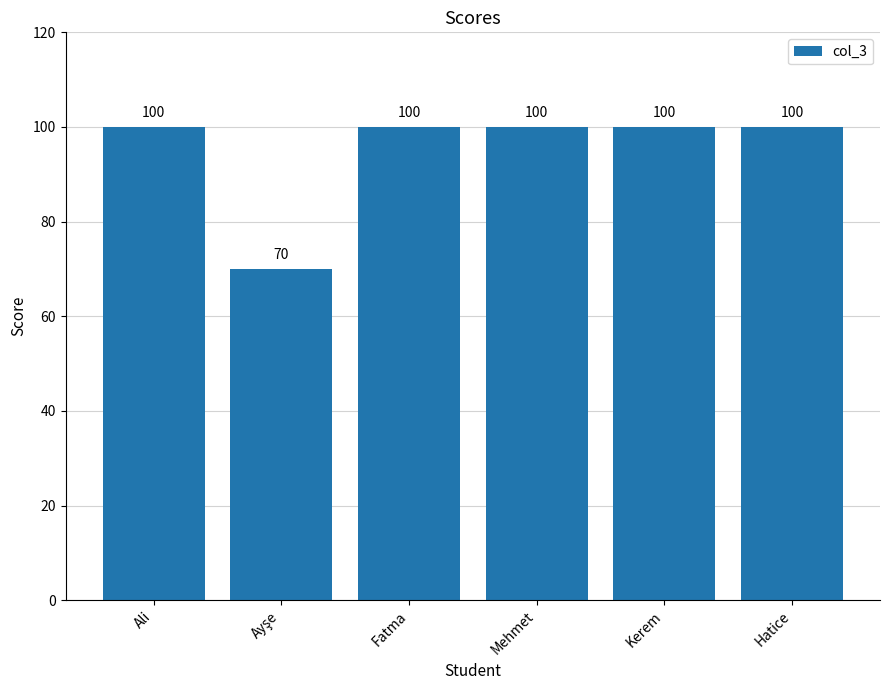

What is the label of the 3rd bar from the right?

Mehmet